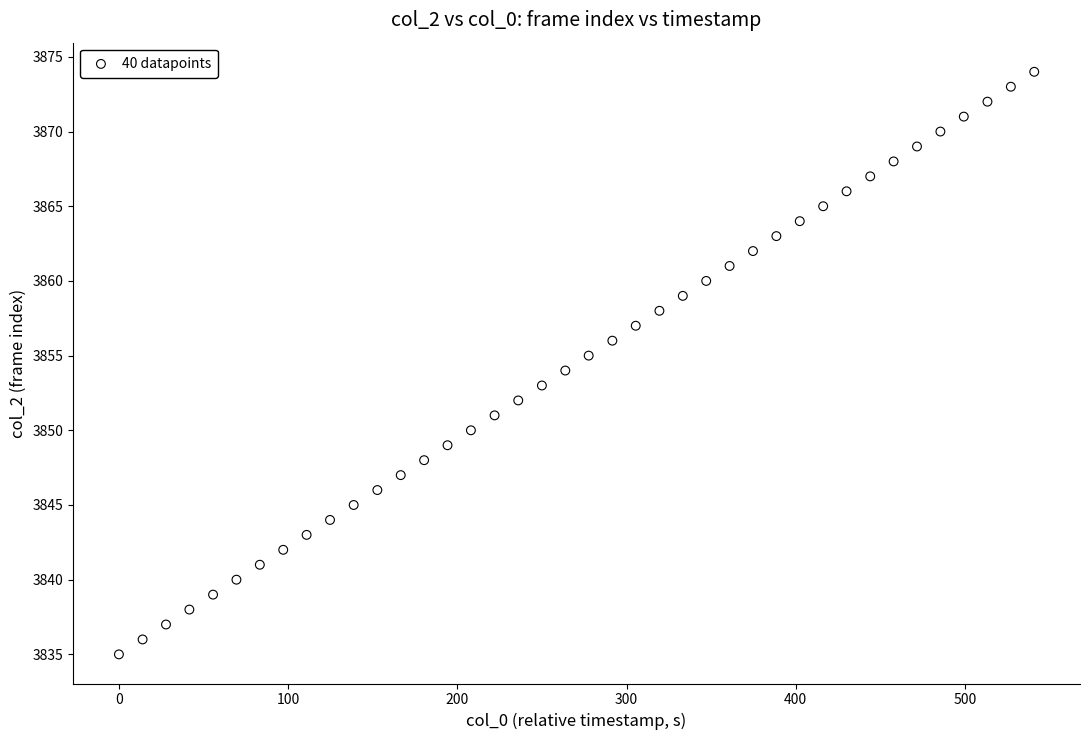

What is the range of Y values (max minus min)?

39